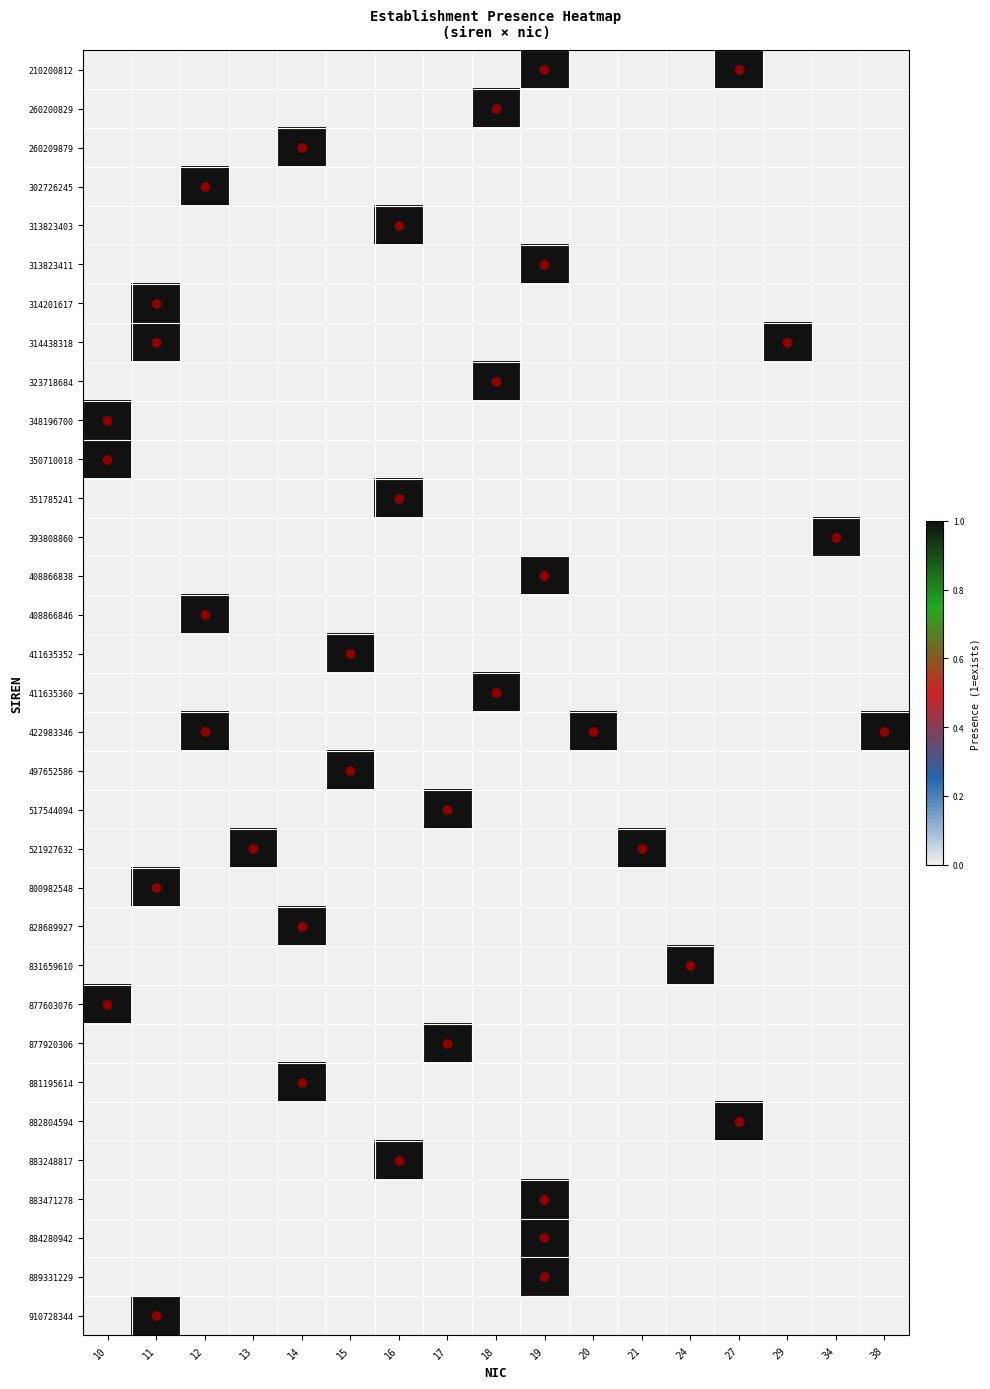

How many distinct data groups are displayed?

33